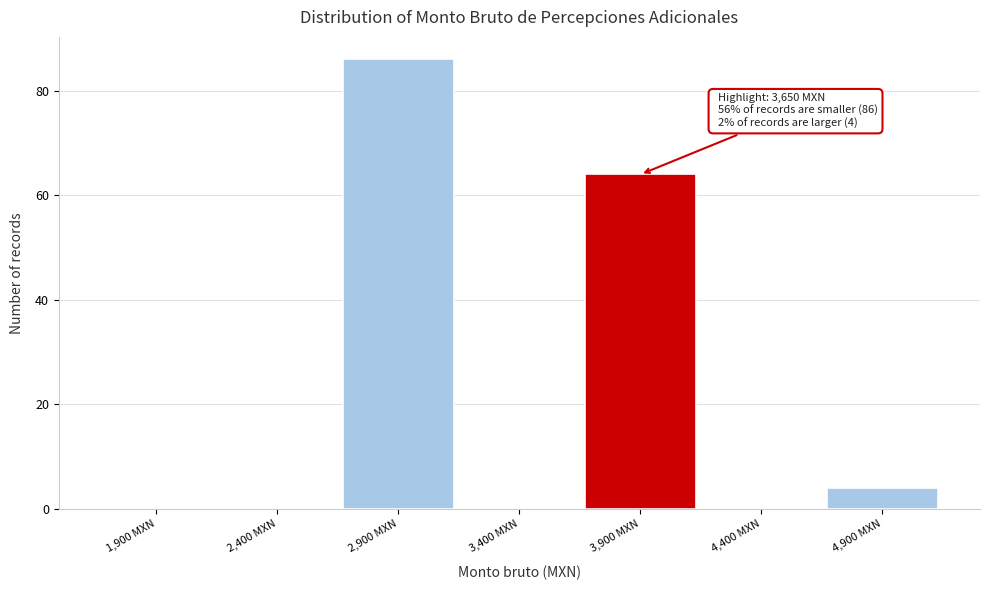

Over which range of the x-axis is the bar tallest?

2650 to 3150